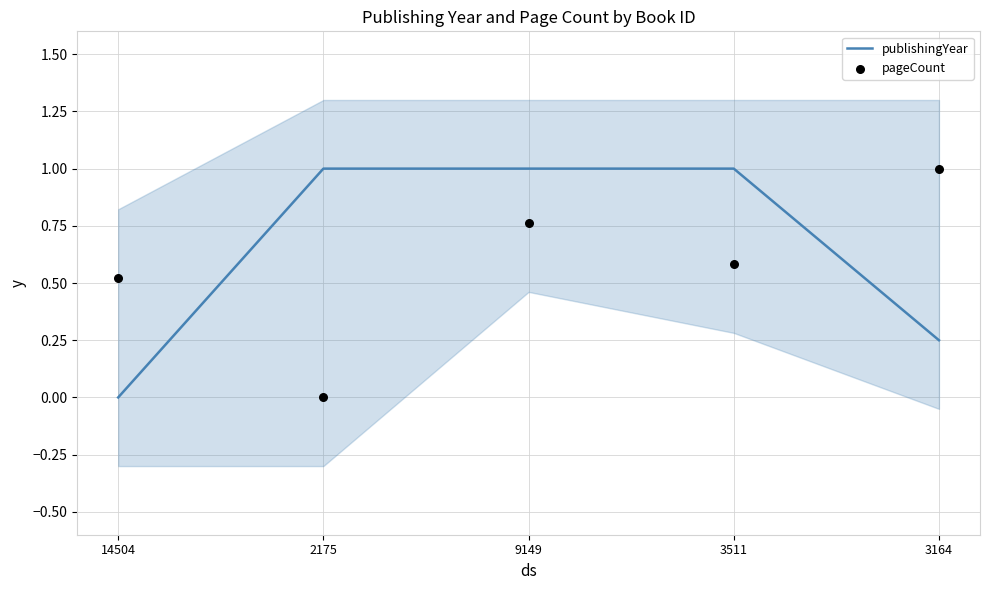

Which series has the largest total across all categories?

publishingYear